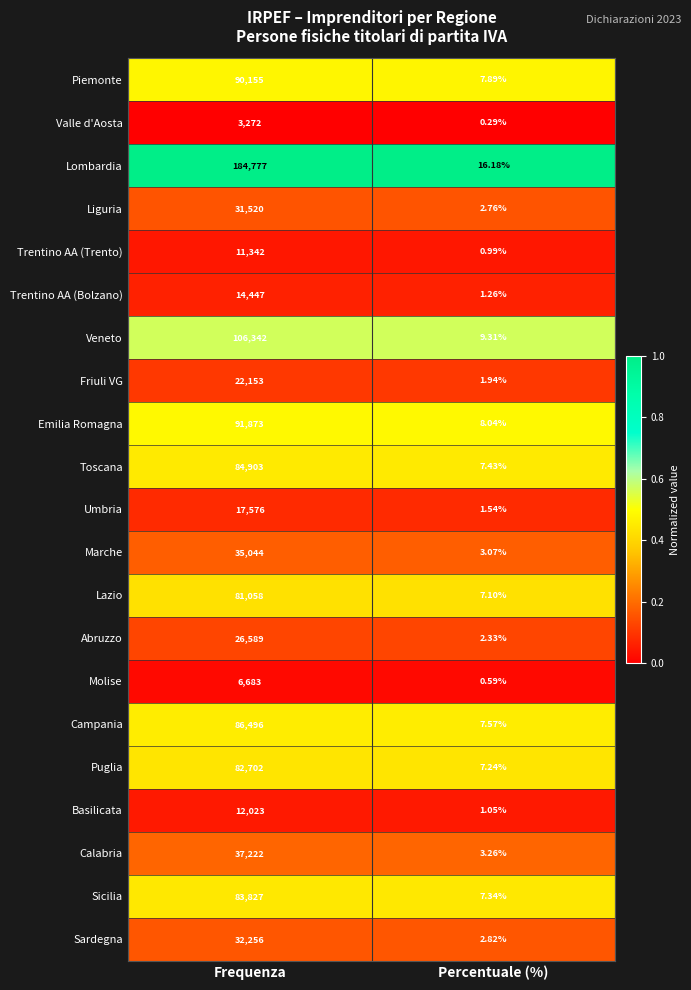

Where is Sicilia nearest to the value 41917?

Percentuale (%)